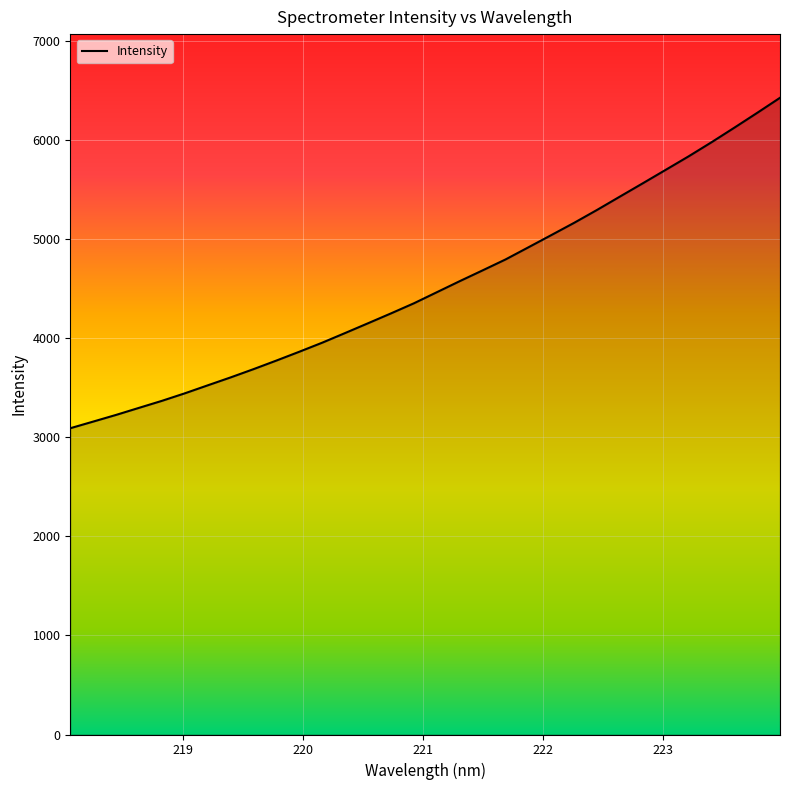

What is the greatest value displayed?

6426.1